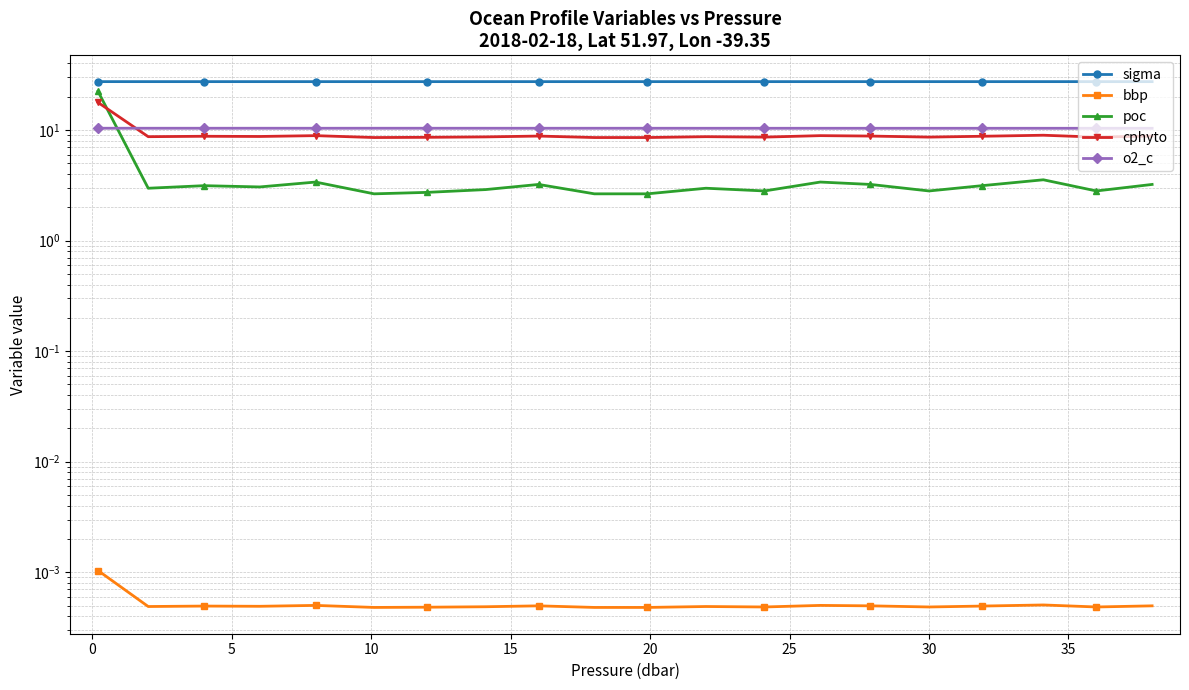

Which series has the widest spread of values?

poc